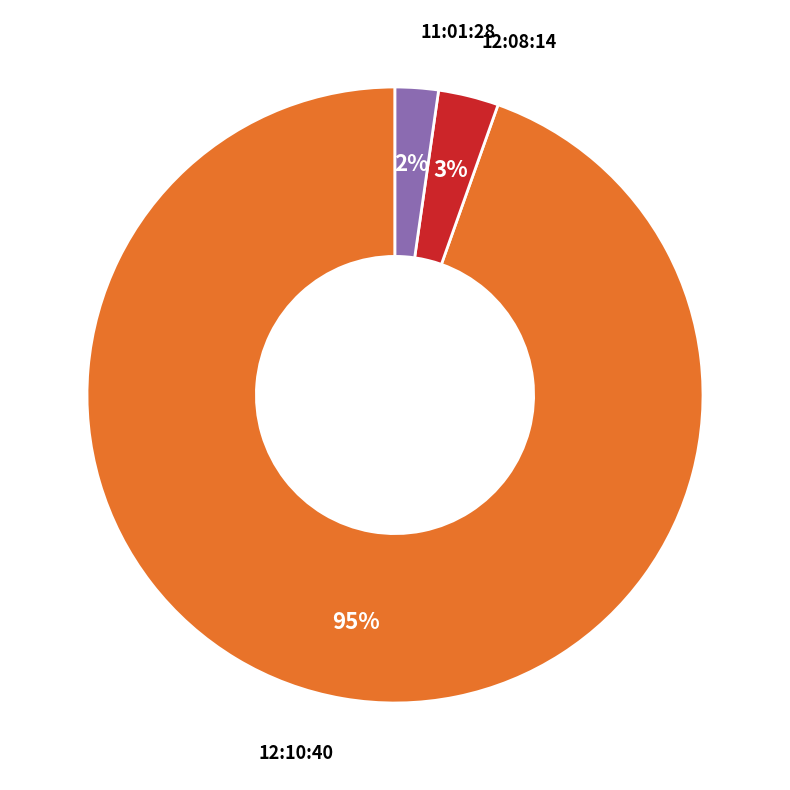

Which slice is the smallest?

11:01:28